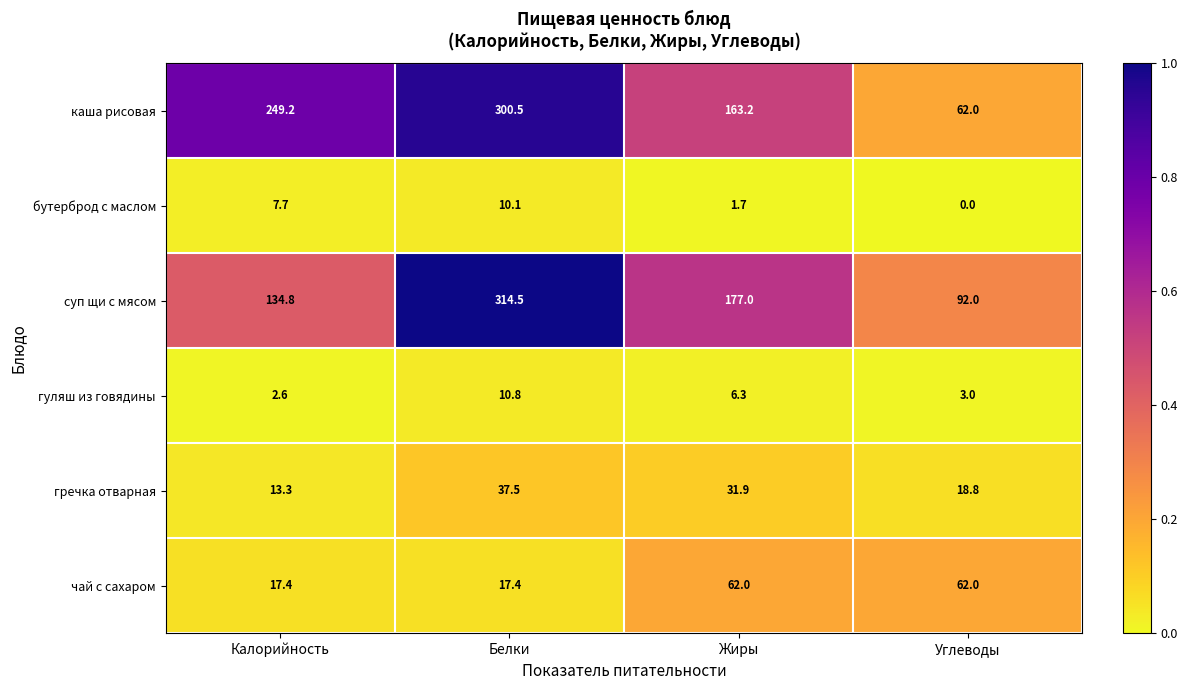

Rank the series by their maximum value, from highest to lowest.

суп щи с мясом, каша рисовая, чай с сахаром, гречка отварная, гуляш из говядины, бутерброд с маслом